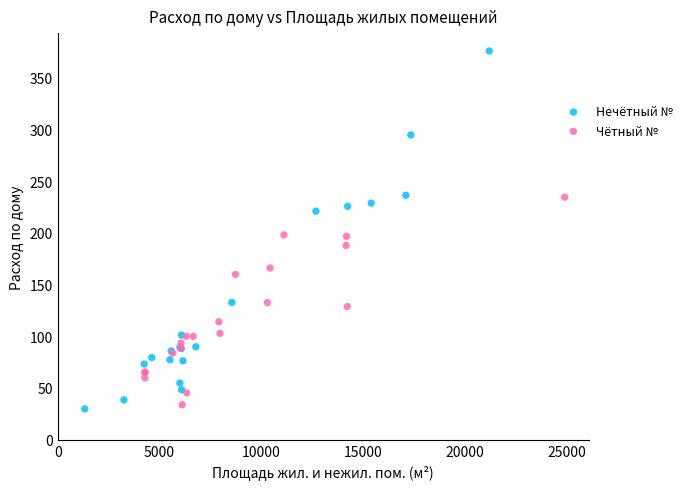

Which series reaches the maximum Y coordinate?

Нечётный №